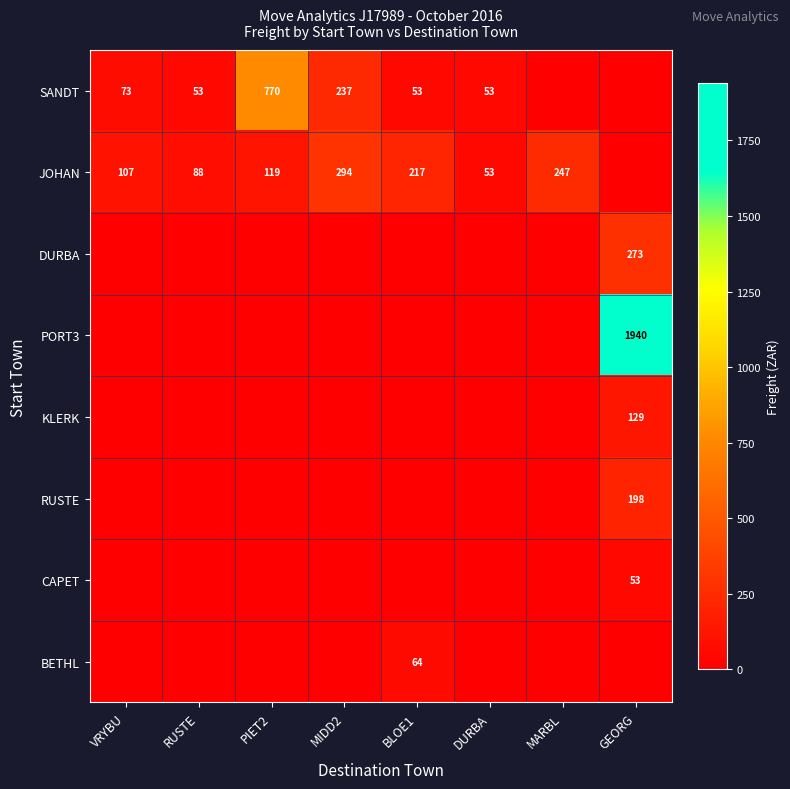

The SANDT series shows 53 at RUSTE. True or false?

True